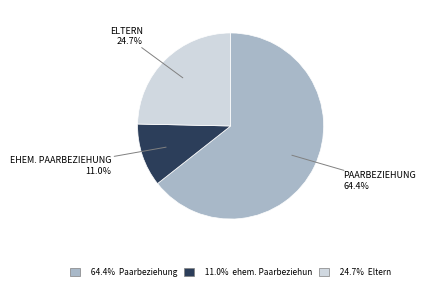

Does any single category account for the majority?

Yes